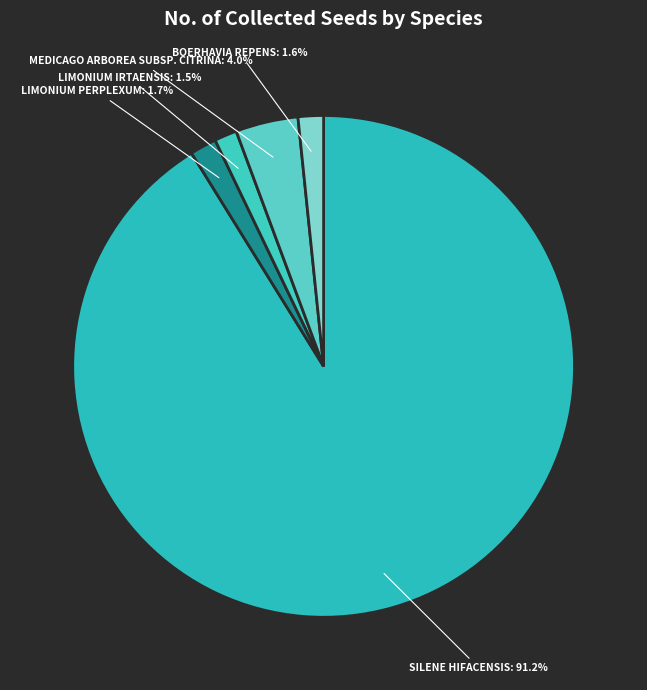

How many segments does this pie chart have?

5